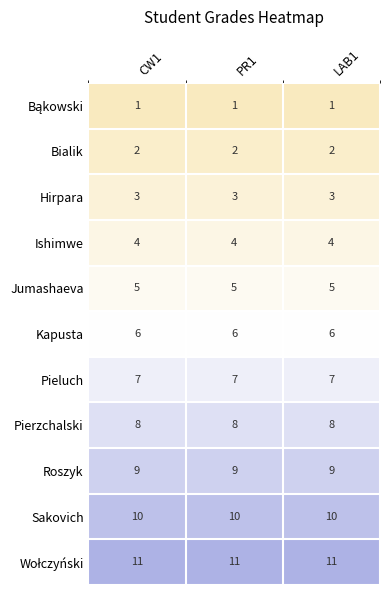

At how many categories does at least one series exceed 6?

3